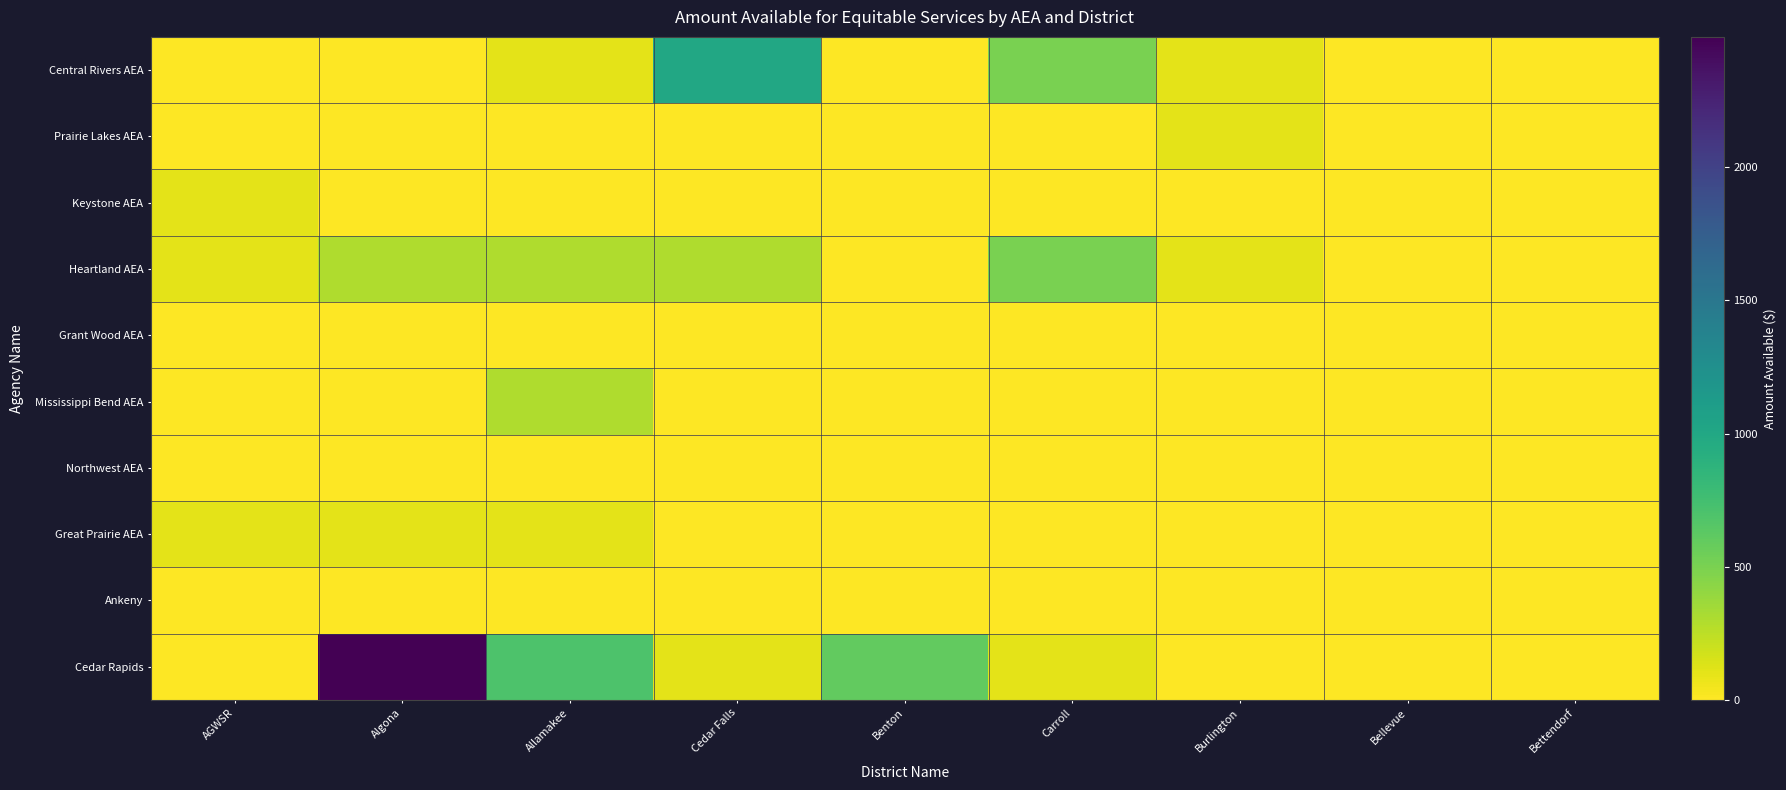

At which category is the sum across all series the highest?

Algona